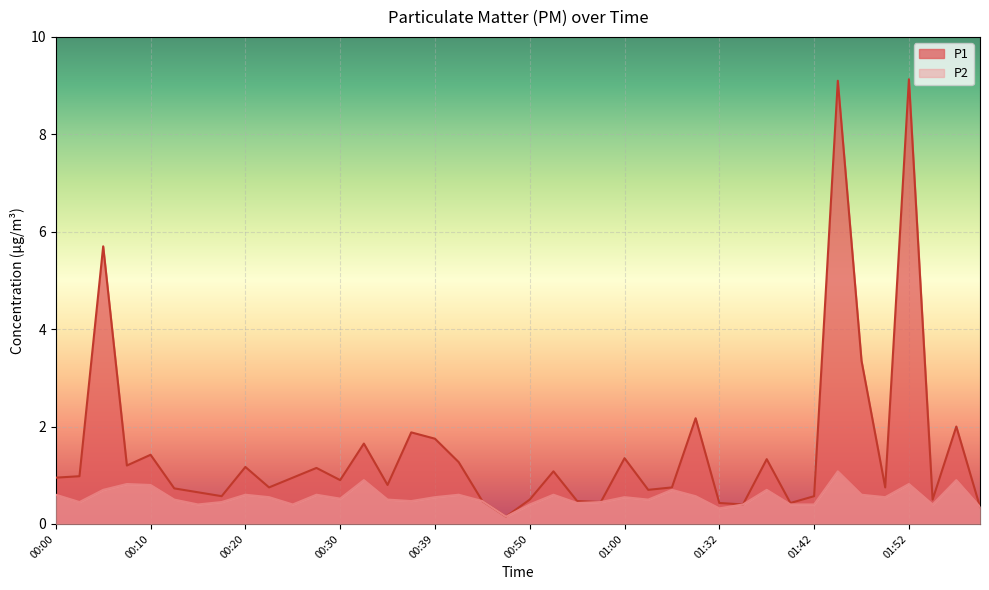

In P1, how many points are higher than both neighbors (excluding endpoints)?

13